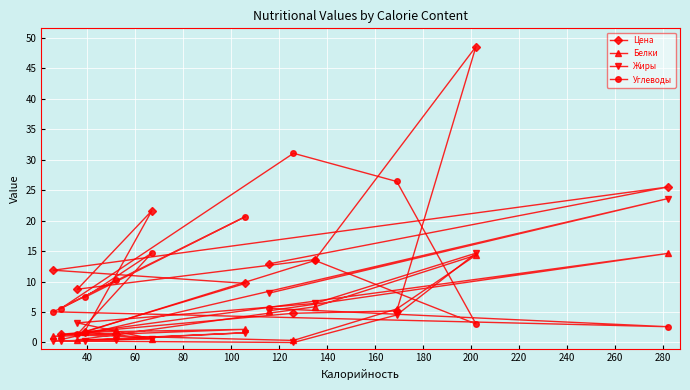

What is the greatest value displayed?

48.6